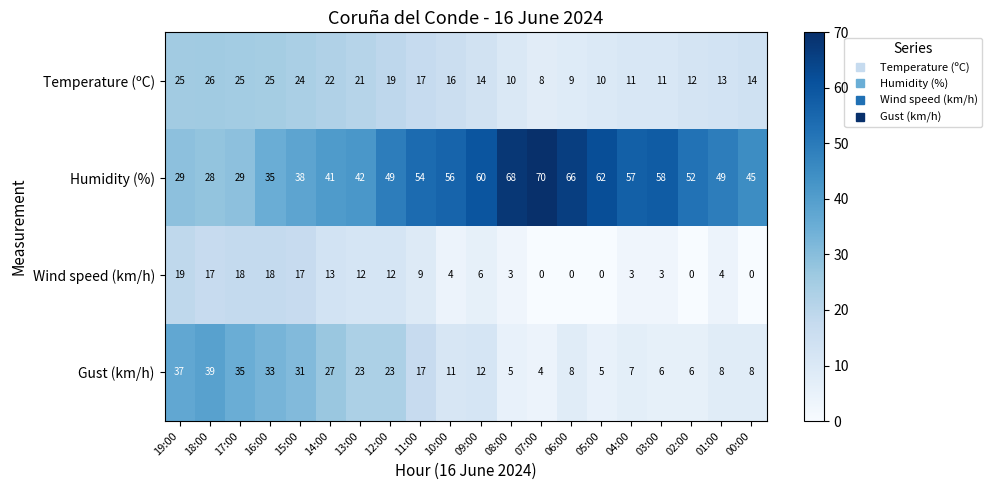

True or false: Humidity (%) has a value of 20 at 03:00.

False